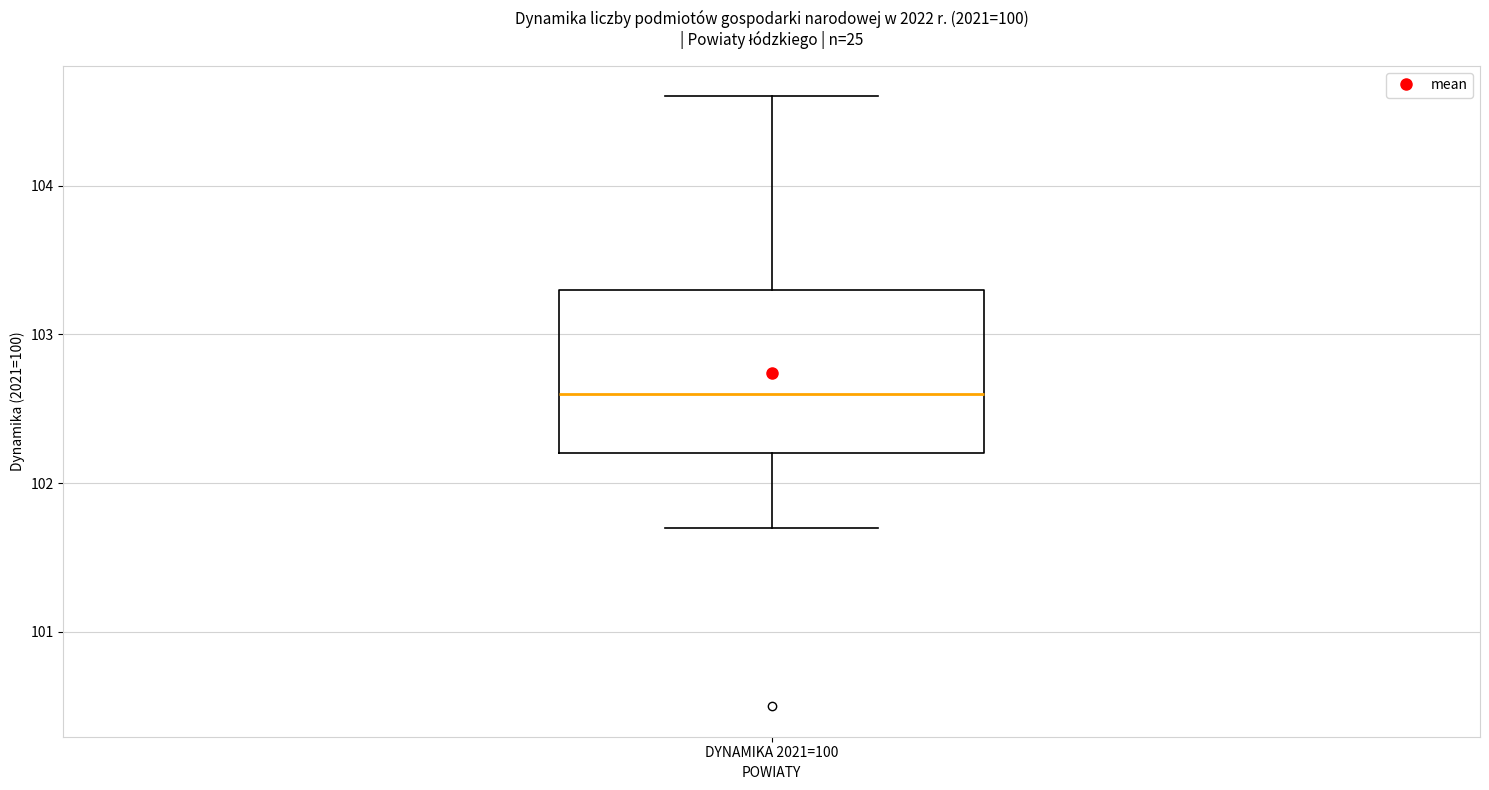

Read this box plot against the y-axis: the position of the median line, the range covered by the box, and the ends of both whiskers. The values are not printed on the chart, so give them approximately, as read against the axis.

median 102.6, box 102.2 to 103.3, whiskers 101.7 to 104.6